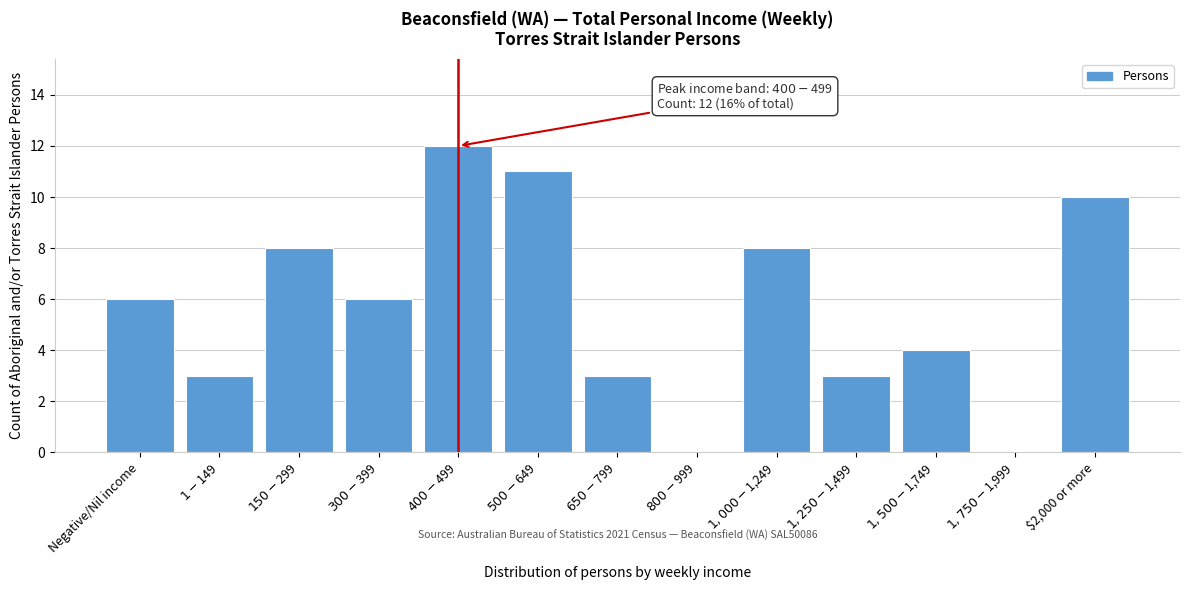

What is the sum of all values?

74